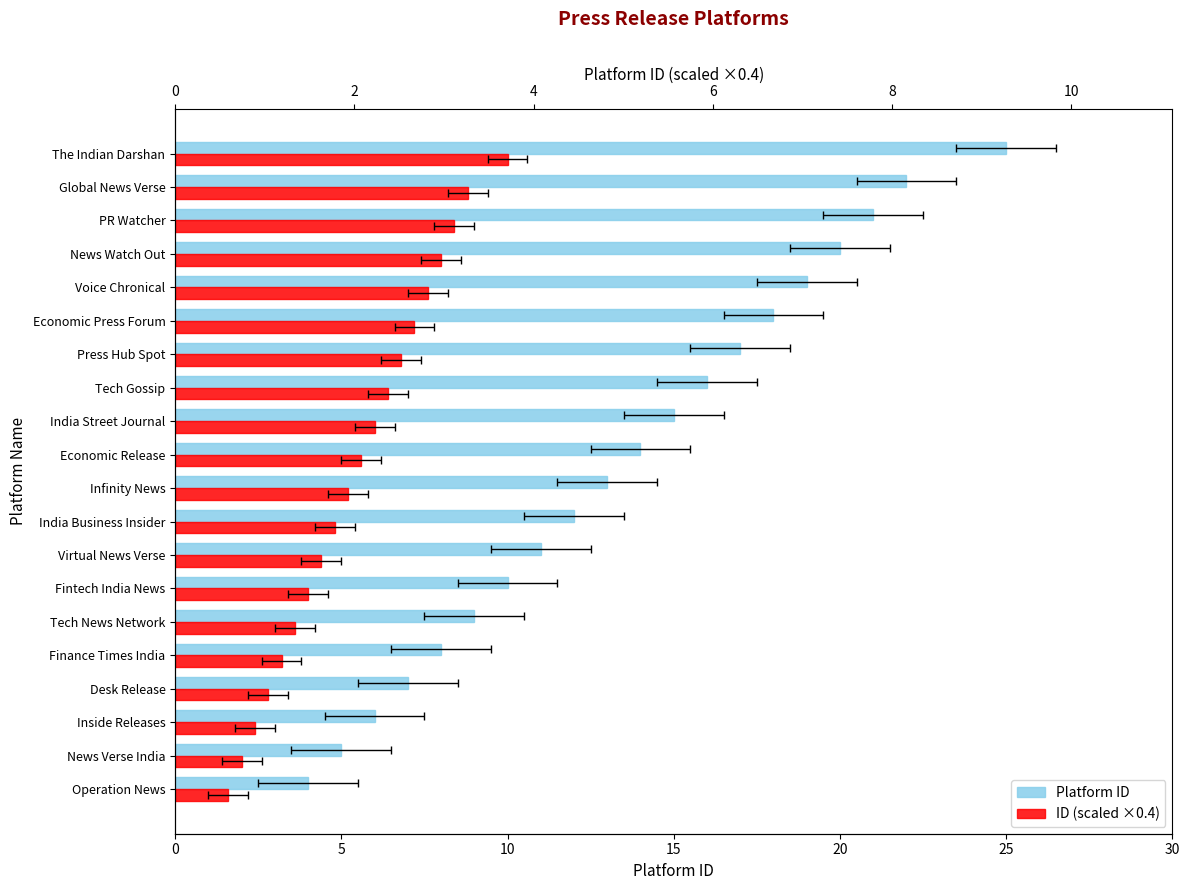

True or false: ID (scaled ×0.4) has a value of 1.0 at Virtual News Verse.

False